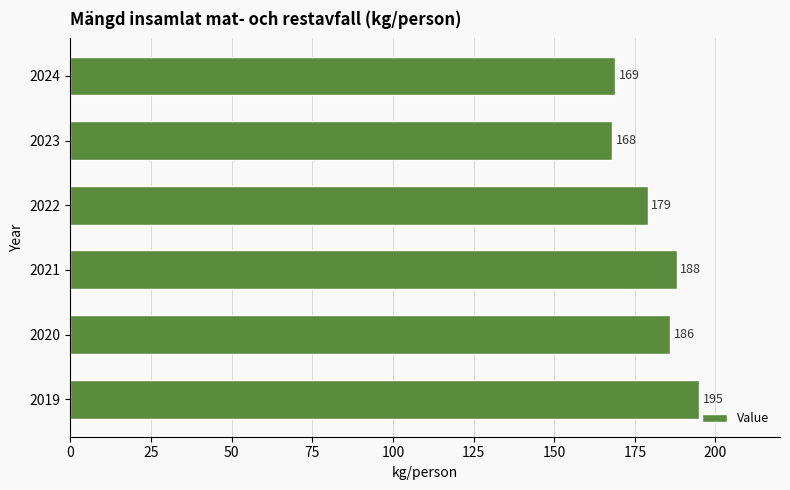

What is the greatest value displayed?

195